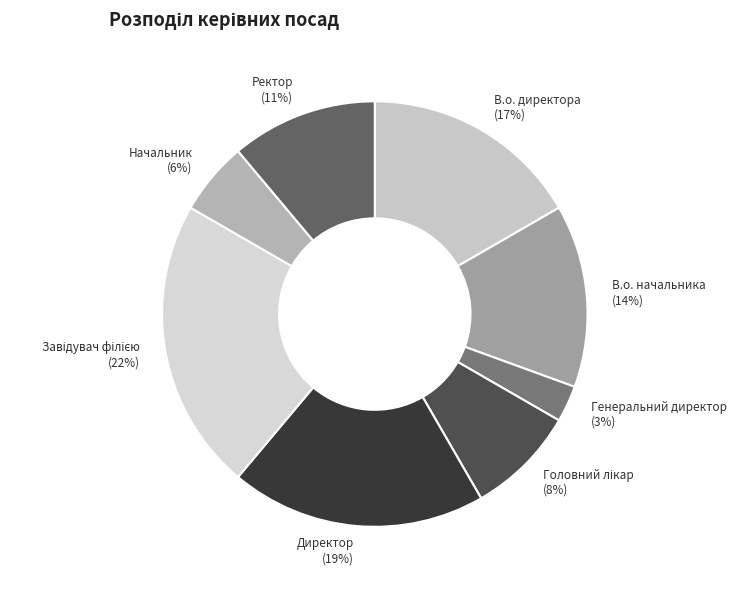

How many segments does this pie chart have?

8